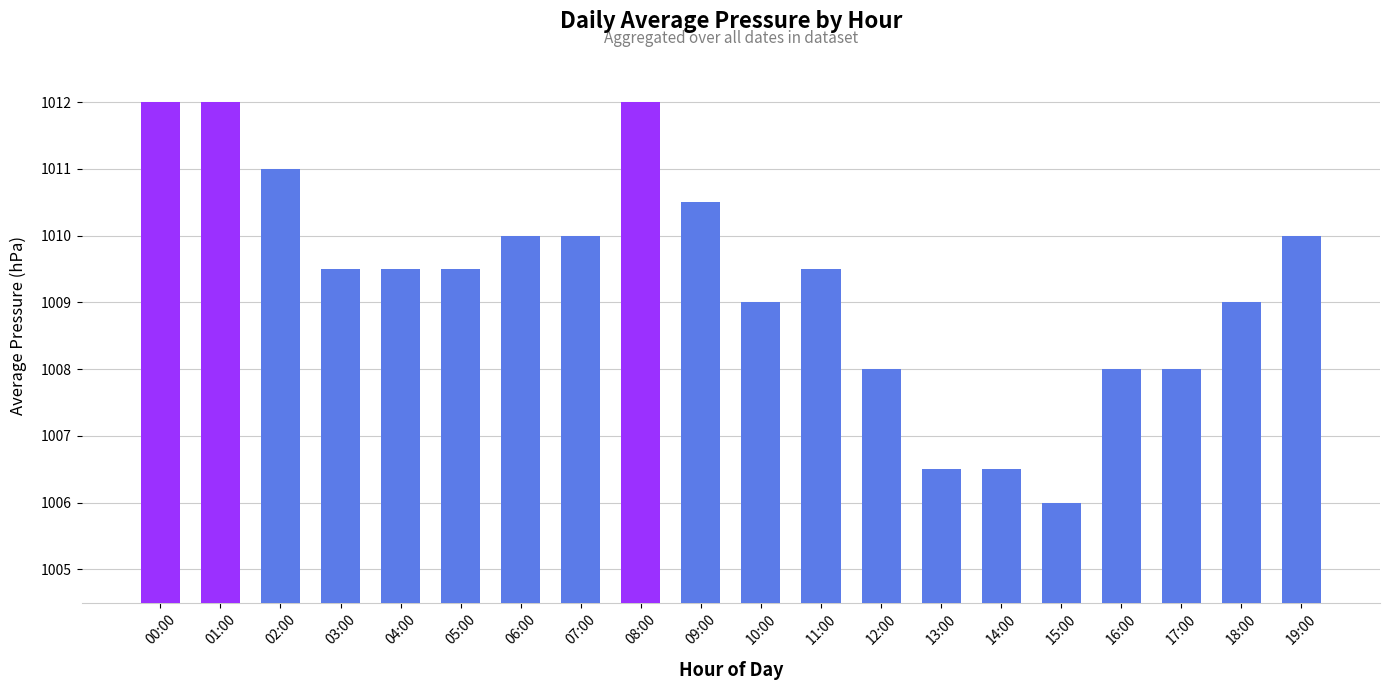

Between 03:00 and 17:00, which is larger?

03:00